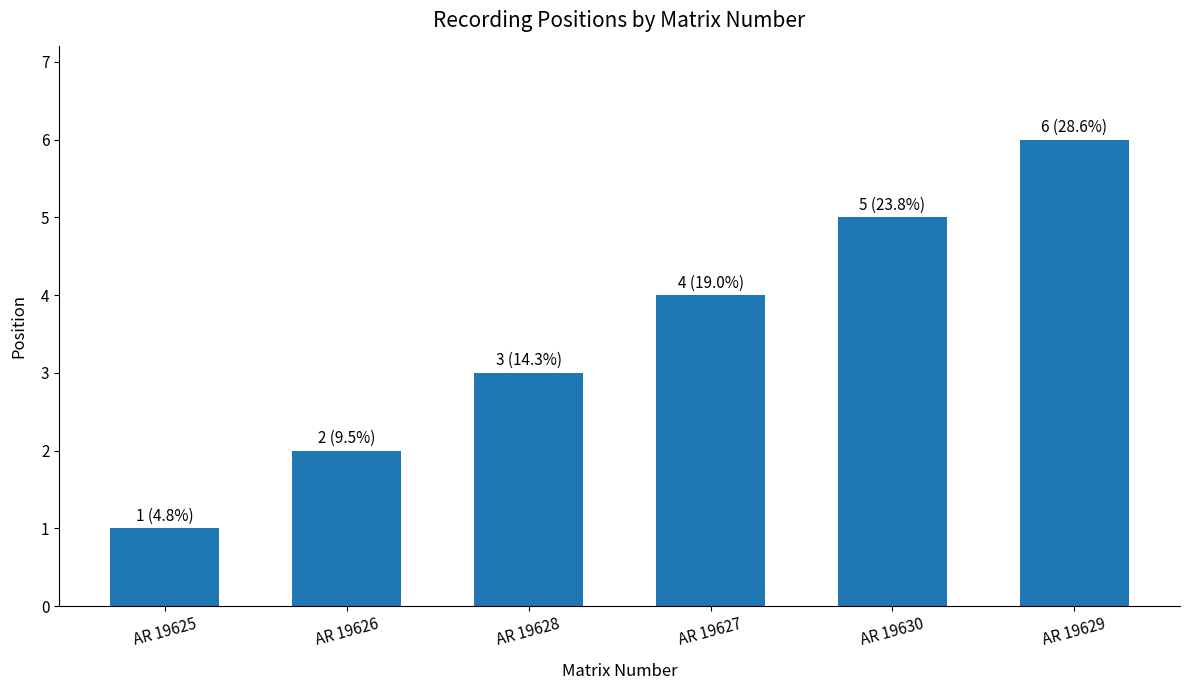

What is the difference between the second highest and minimum values?

4